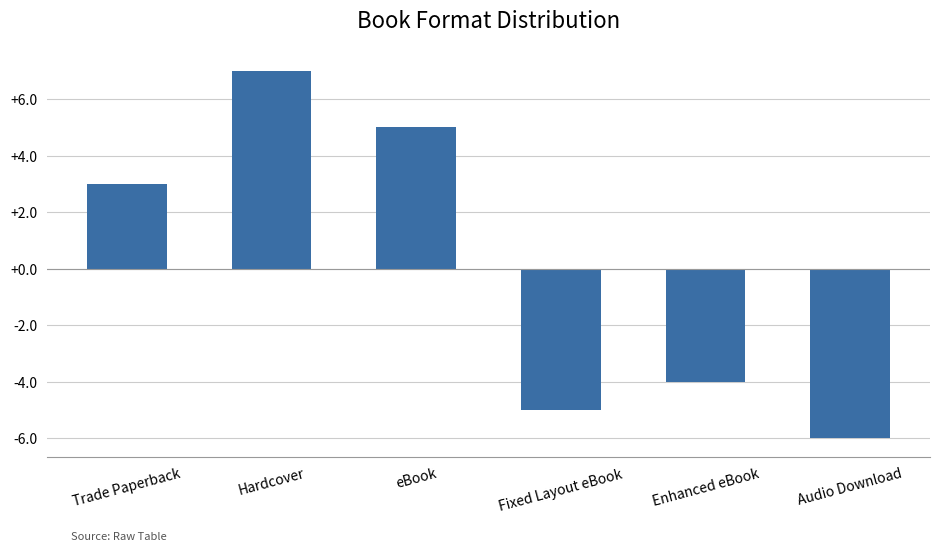

Reading left to right, list all the values displayed in this chart.

3	7	5	-5	-4	-6